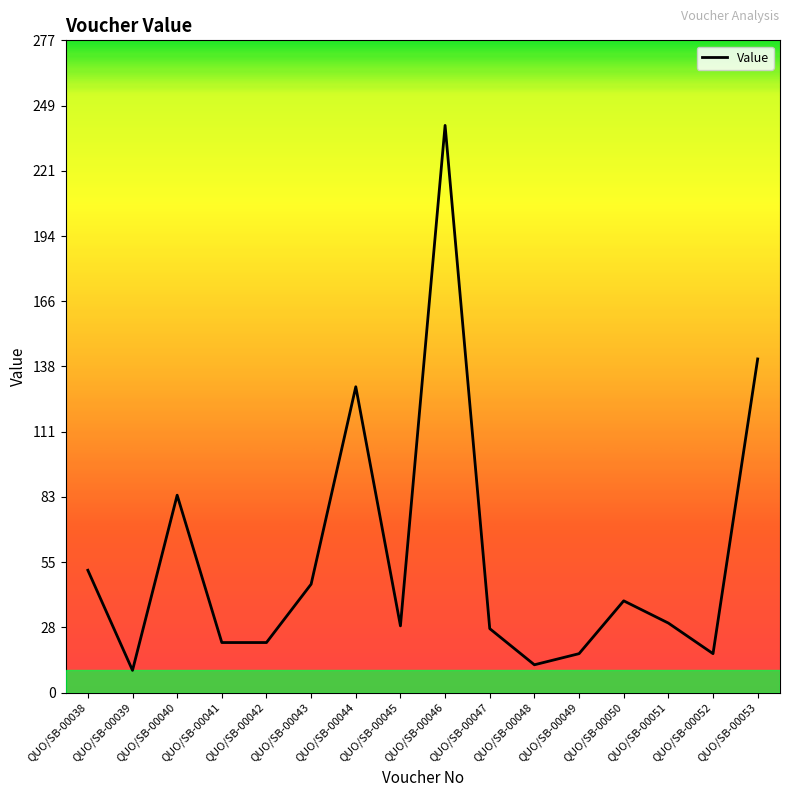

What is the sum of the values at QUO/SB-00051 and QUO/SB-00042?

50.7